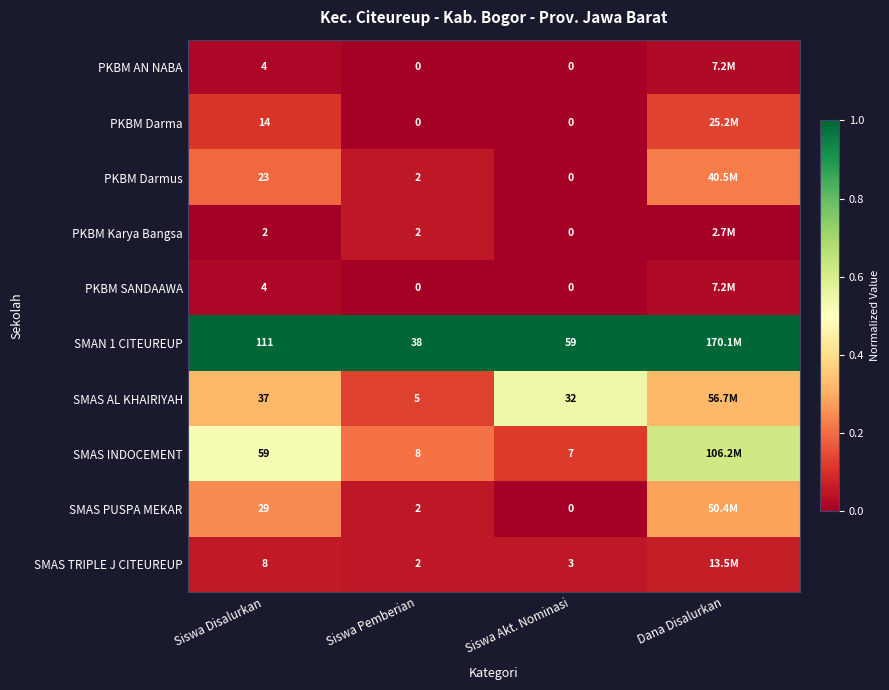

True or false: SMAS PUSPA MEKAR has a value of 0.0 at Siswa Akt. Nominasi.

True